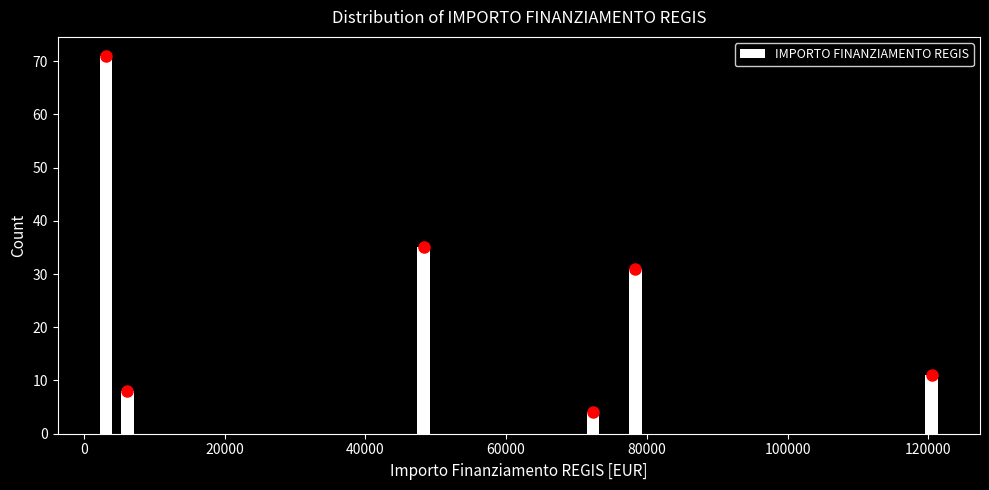

Around what value on the x-axis is the tallest bar? Give the approximate position of its centre, as read against the axis.

4000